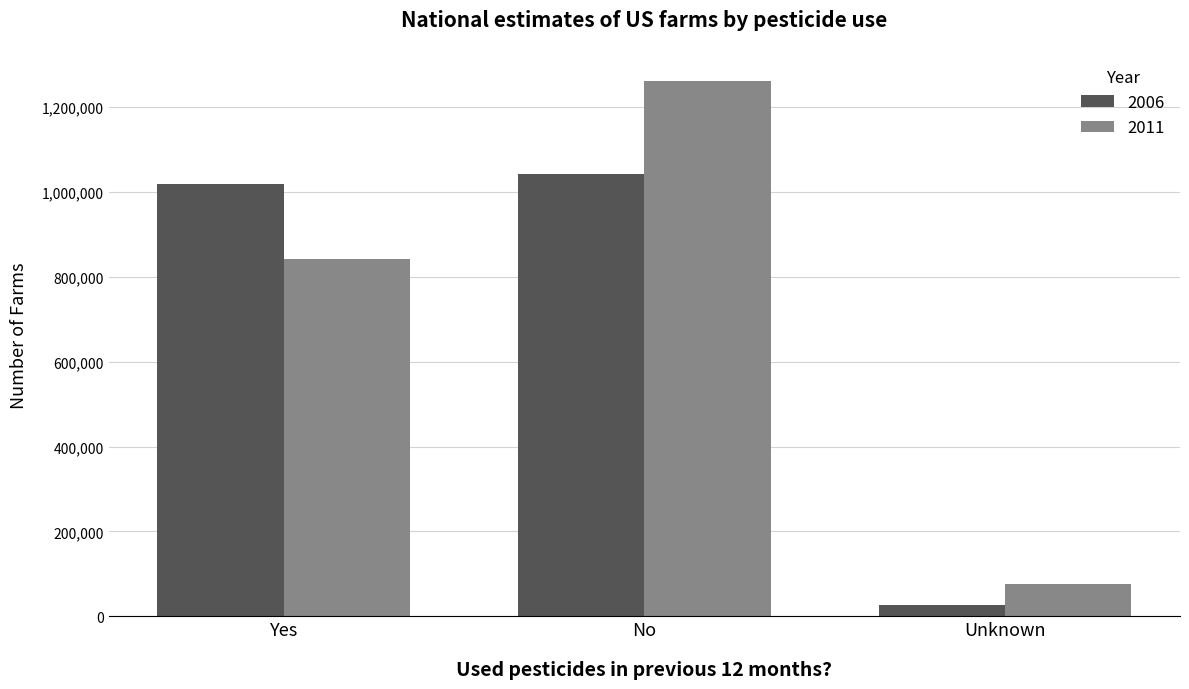

Is it true that 2011 equals 1368274 at Yes?

False